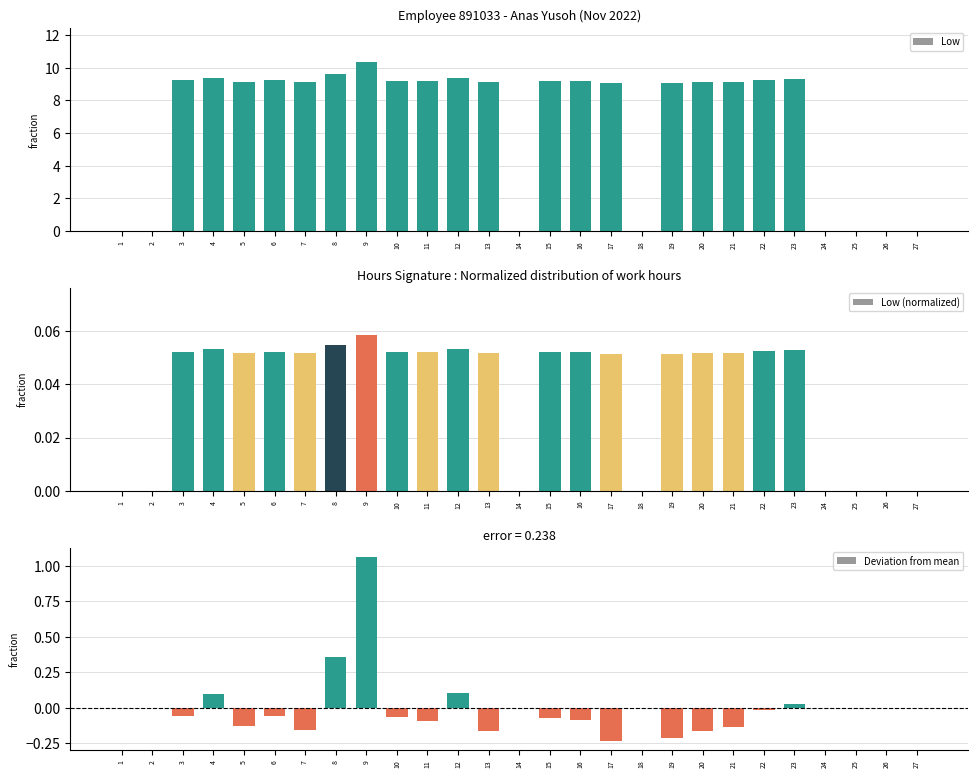

The value of Deviation from mean at 14 is 0.7. True or false?

False